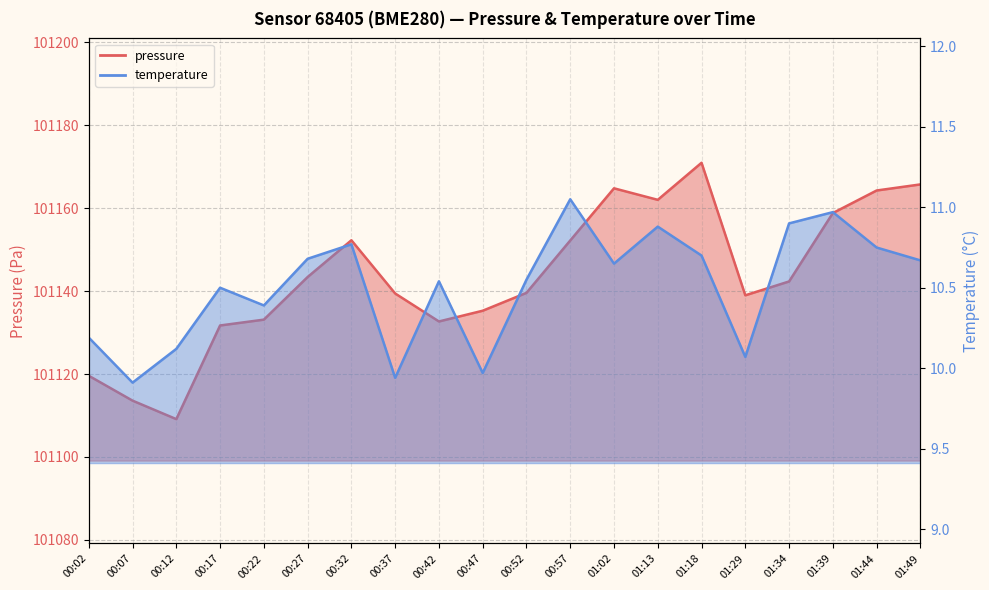

Reading left to right, extract all data points from this chart.

pressure: 00:02=101119.6	00:07=101113.6	00:12=101109.1	00:17=101131.7	00:22=101133.1	00:27=101143.4	00:32=101152.3	00:37=101139.4	00:42=101132.7	00:47=101135.3	00:52=101139.6	00:57=101152.2	01:02=101164.8	01:13=101162.0	01:18=101171.0	01:29=101139.0	01:34=101142.3	01:39=101158.8	01:44=101164.3	01:49=101165.8
temperature: 00:02=10.2	00:07=9.9	00:12=10.1	00:17=10.5	00:22=10.4	00:27=10.7	00:32=10.8	00:37=9.9	00:42=10.5	00:47=10.0	00:52=10.6	00:57=11.1	01:02=10.7	01:13=10.9	01:18=10.7	01:29=10.1	01:34=10.9	01:39=11.0	01:44=10.8	01:49=10.7